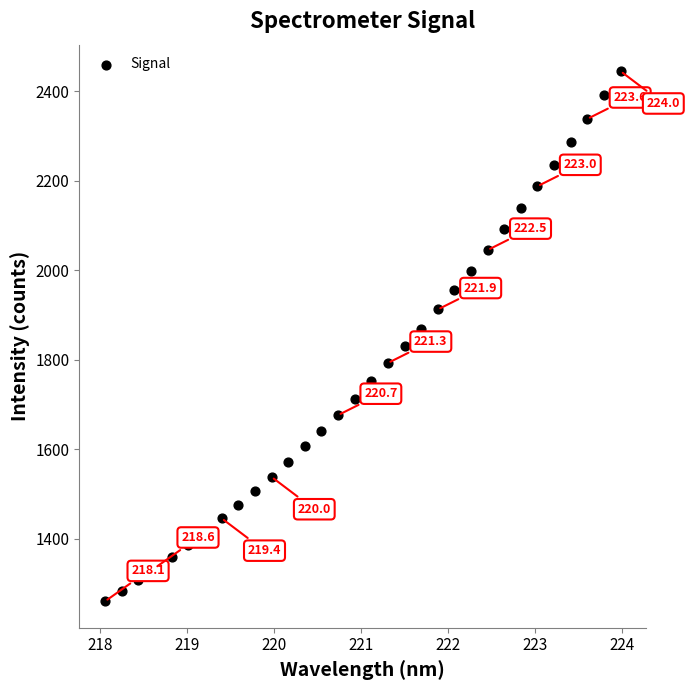

What is the range of Y values (max minus min)?

1184.1